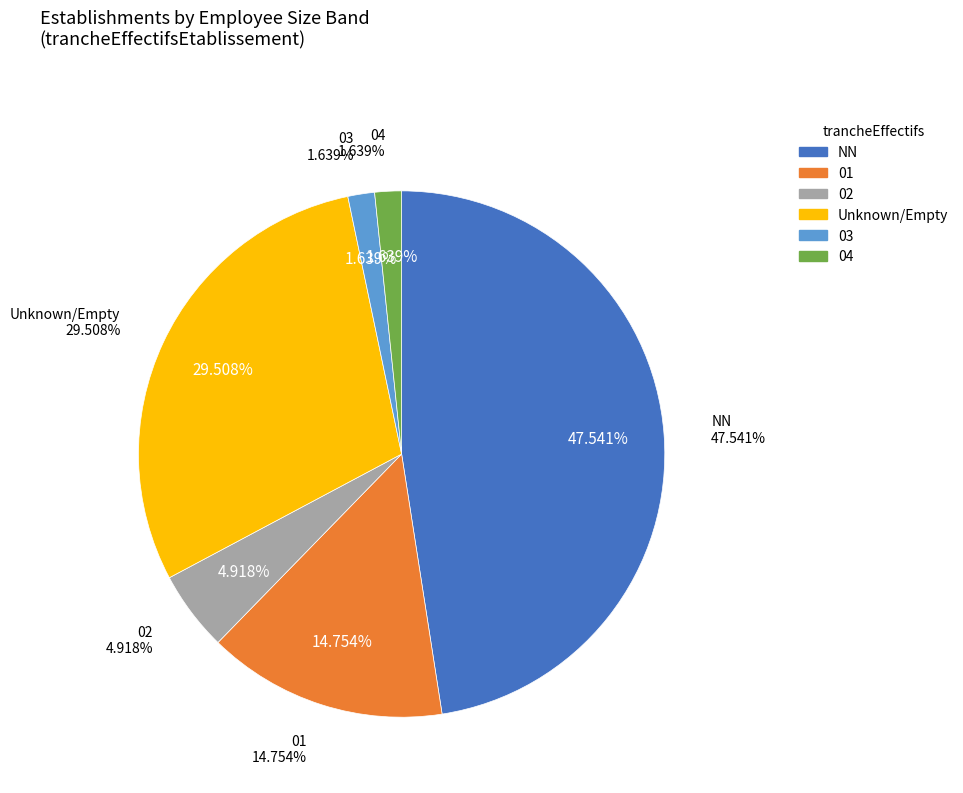

How many slices are in this pie chart?

6